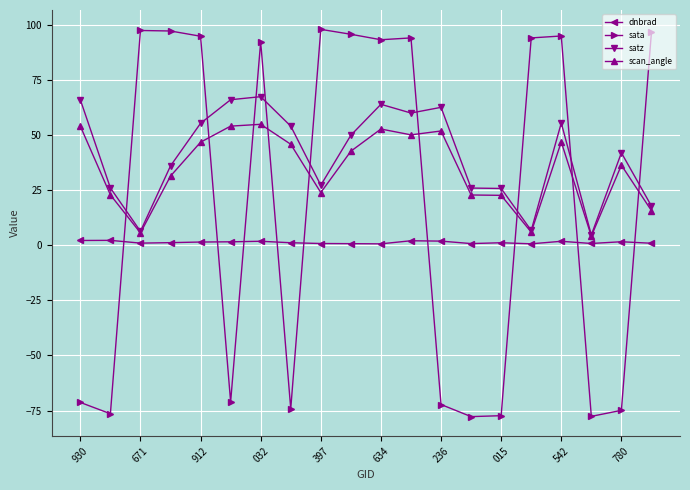

What is the value of the dnbrad point at the 9th from the left?

0.7